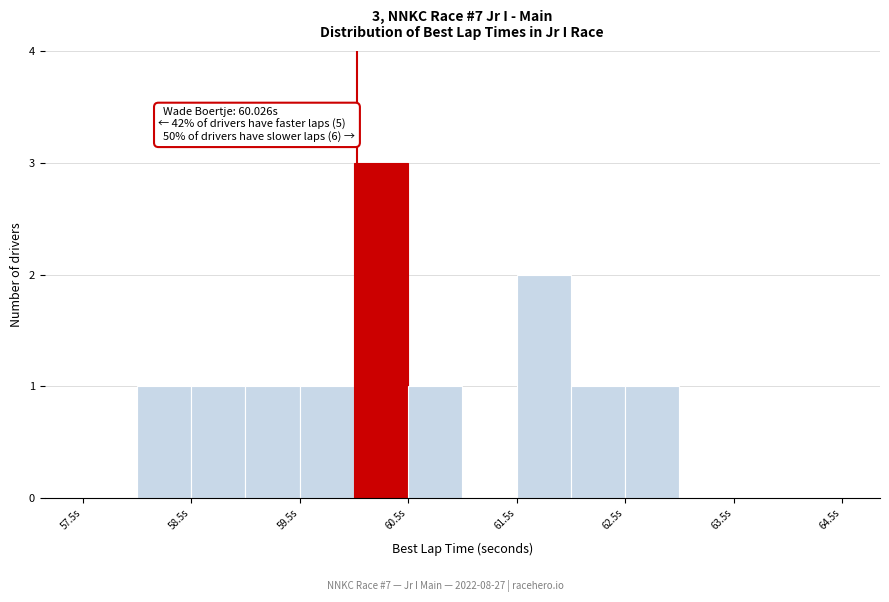

Which range on the x-axis has the tallest bar?

60.0 to 60.5